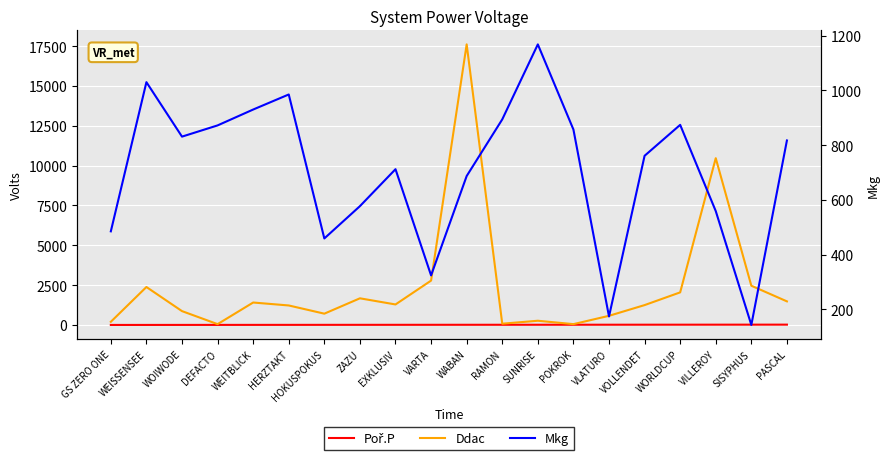

True or false: Mkg and Ddac cross at least once.

True